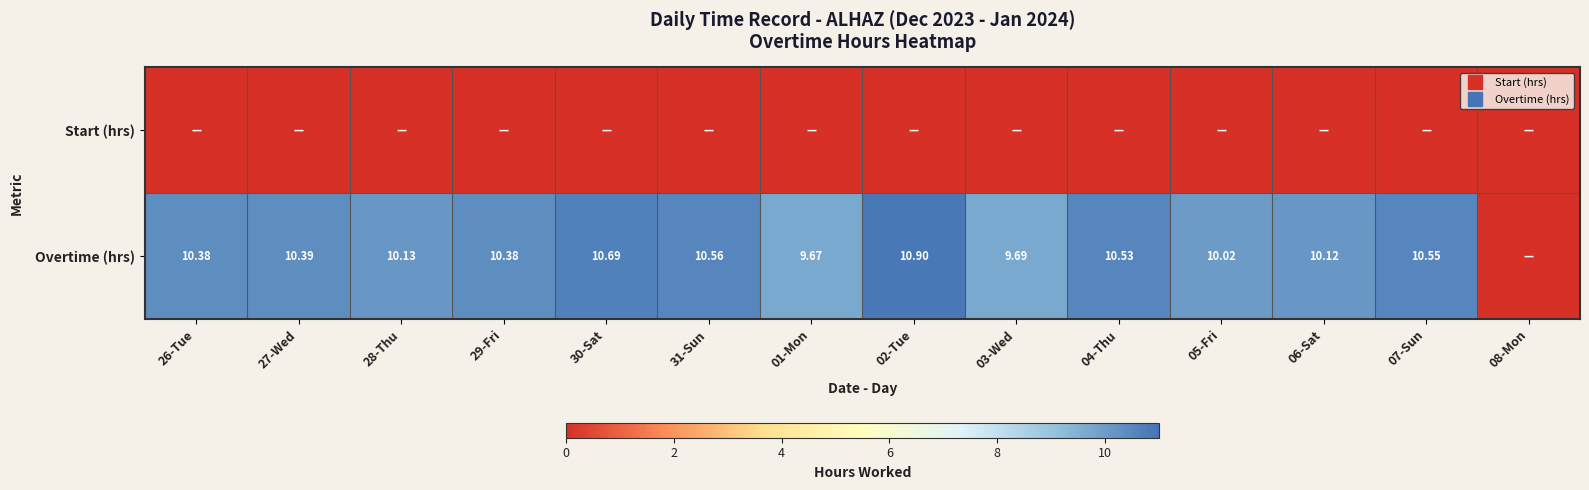

At which label is Overtime (hrs) closest to 5?

01-Mon